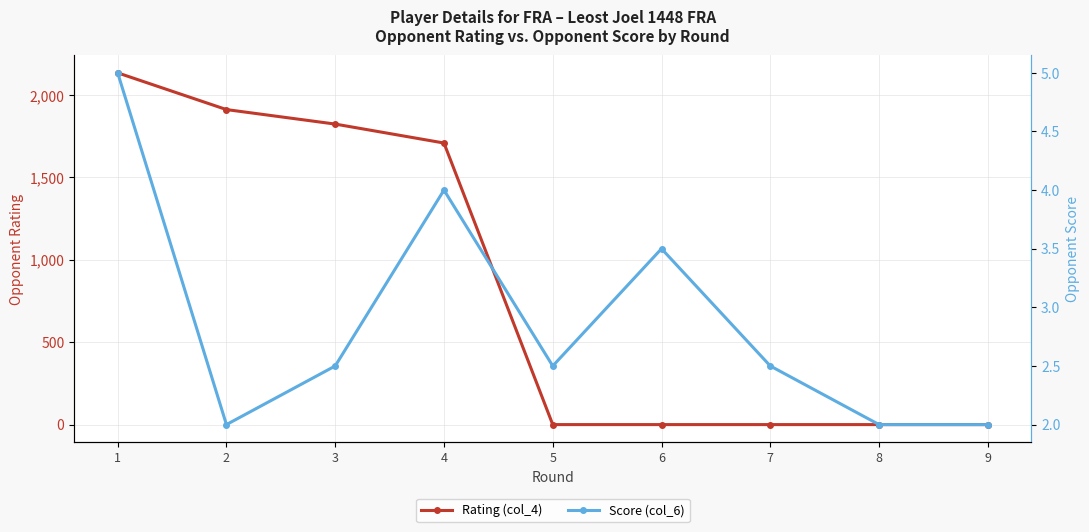

What is the total value across all series at 9?

2.0